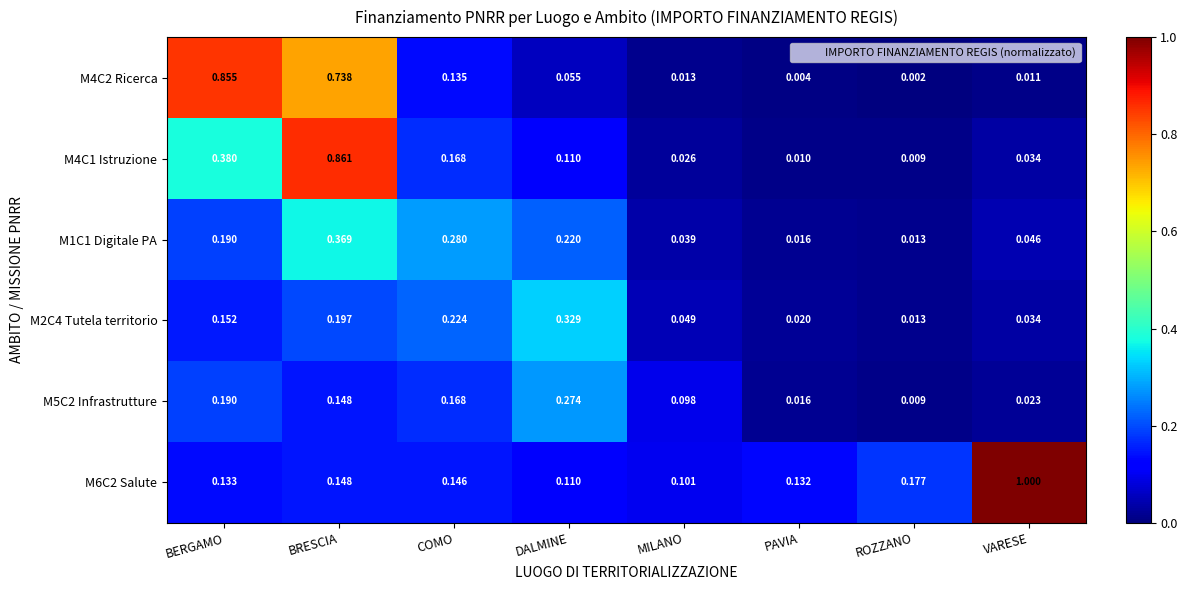

At how many categories does at least one series exceed 0?

8